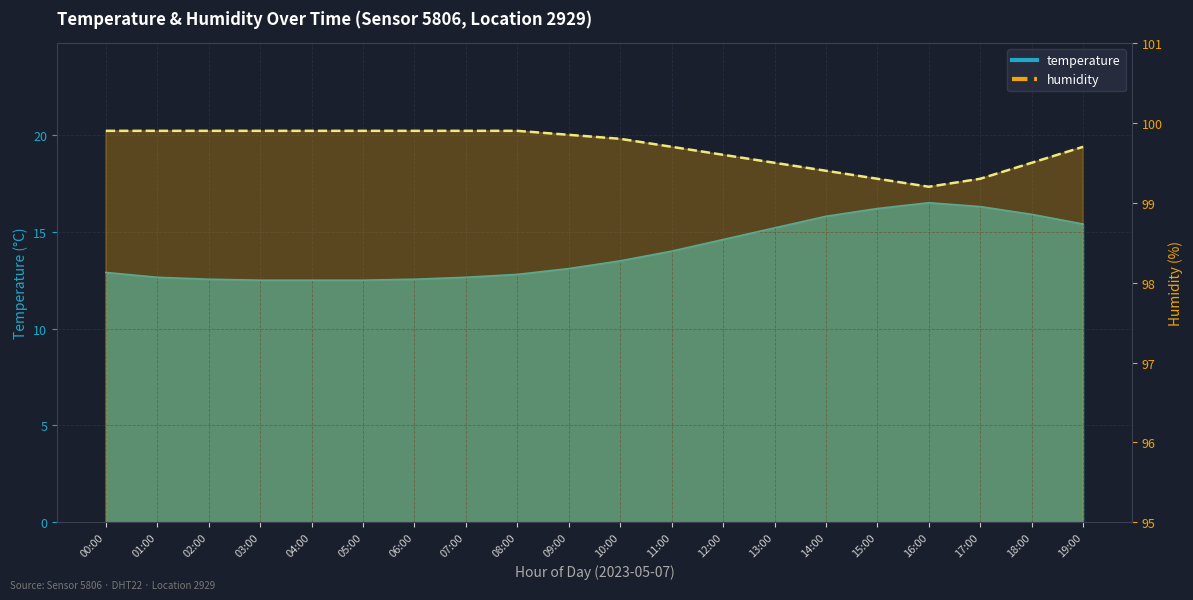

Which category has the lowest value in the temperature series?

03:00